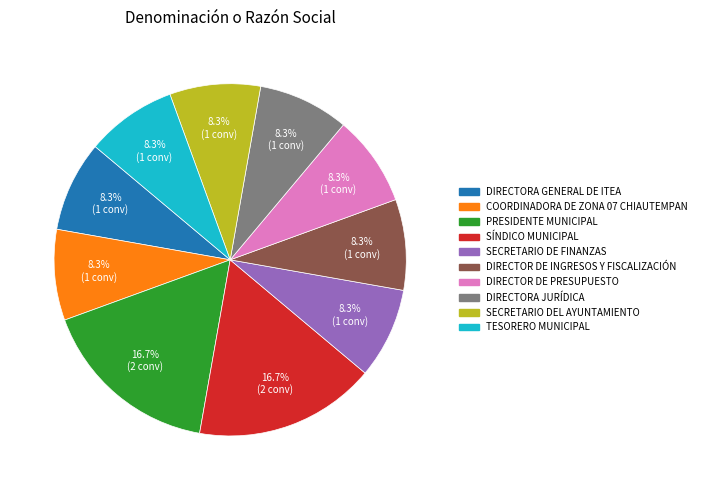

How much of the chart is everything except COORDINADORA DE ZONA 07 CHIAUTEMPAN?

91.7%